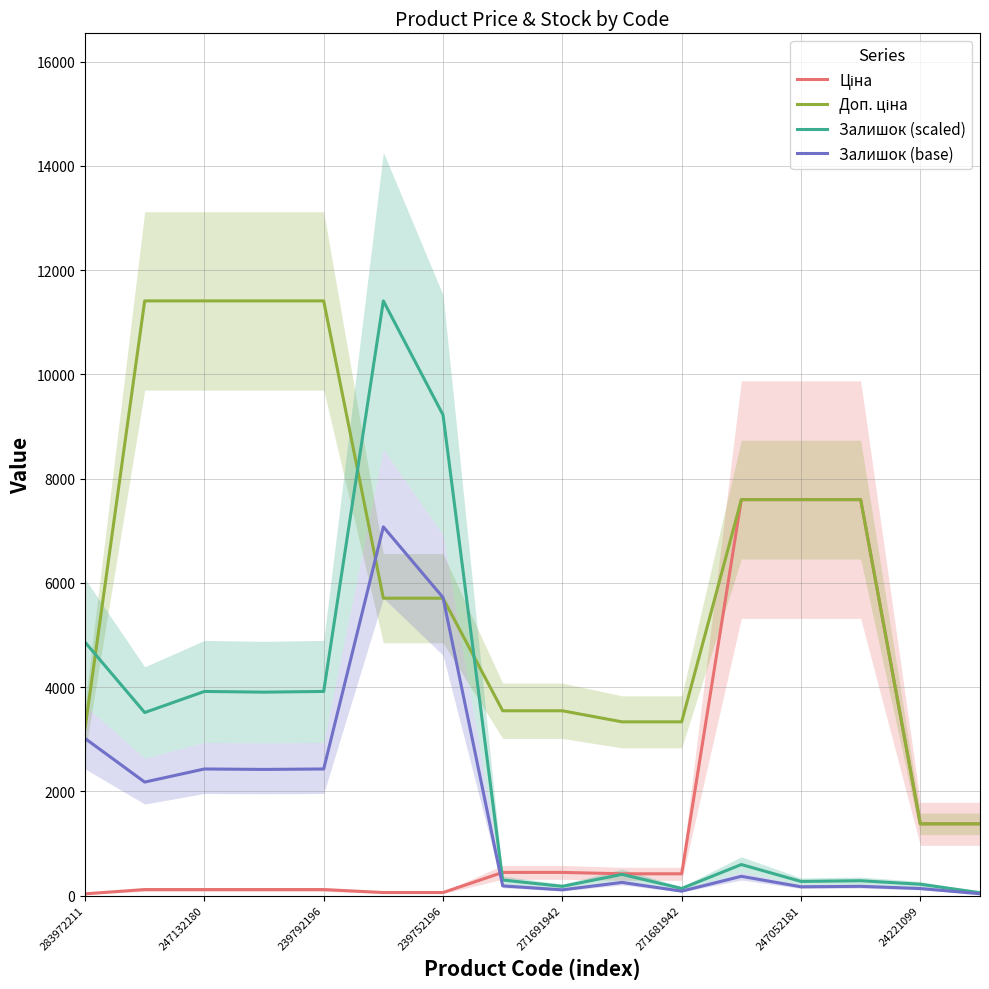

Does the chart display data point markers on the line(s)?

No